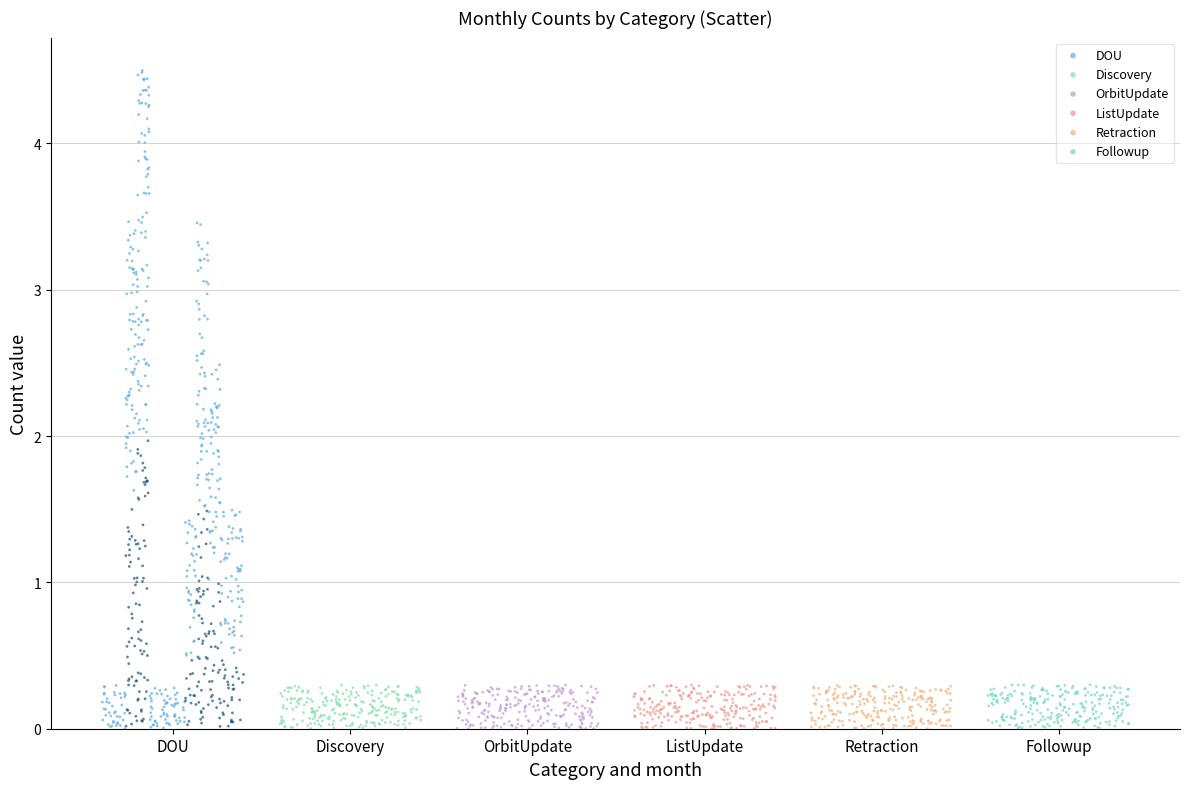

Which series reaches the maximum Y coordinate?

DOU